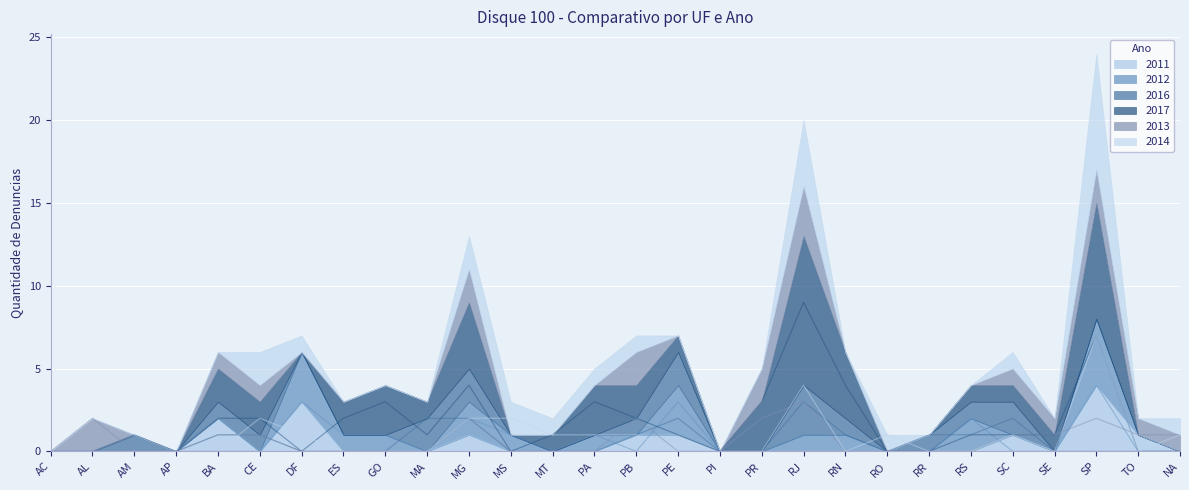

The 2011 series shows -1 at RS. True or false?

False